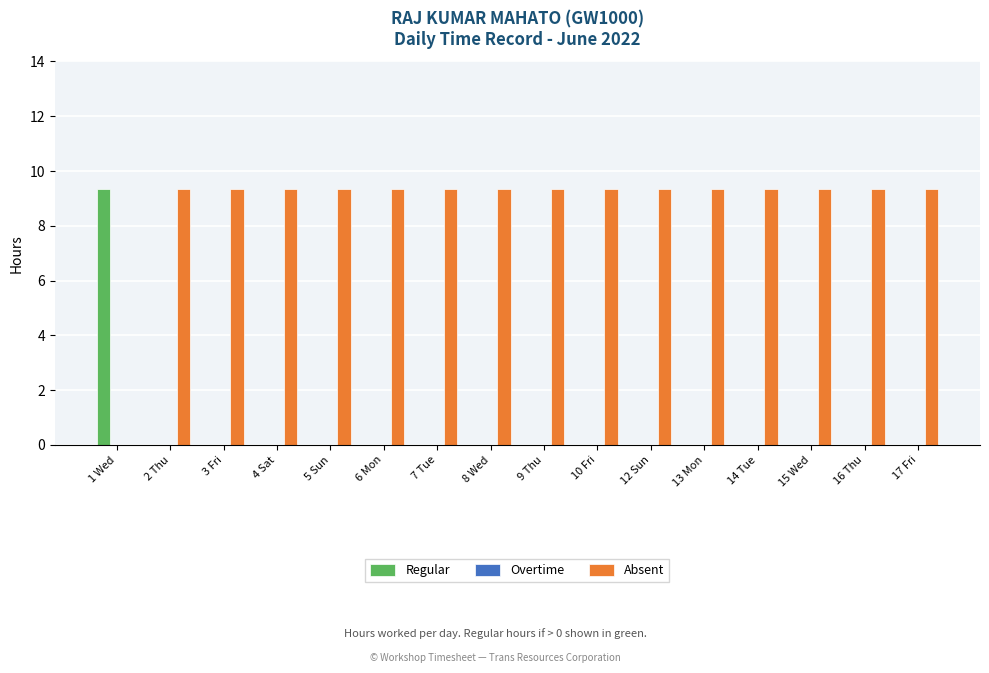

What is the sum of the Absent values at 10 Fri and 1 Wed?

9.3